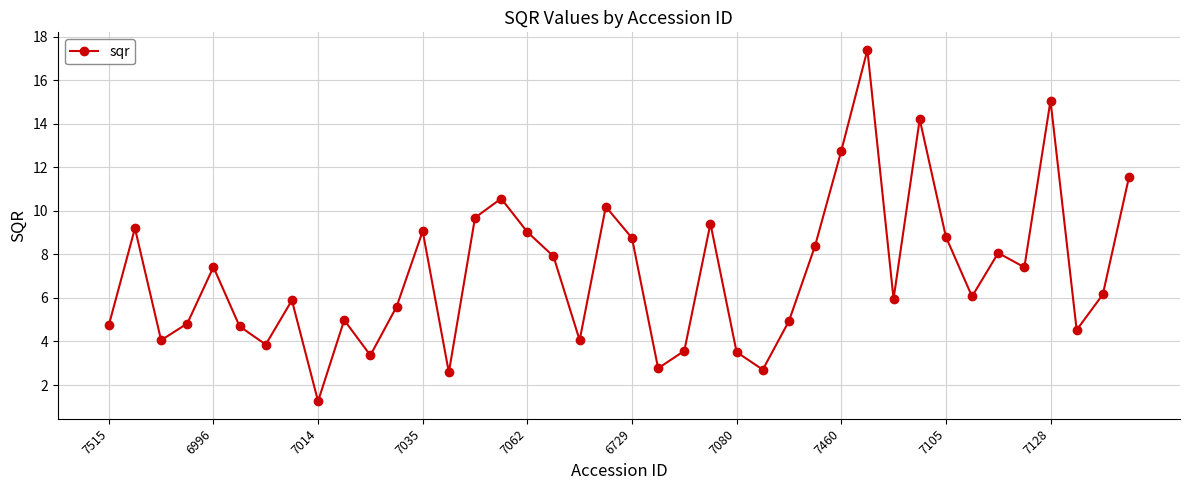

True or false: there are more than 1 points higher than both neighbors.

True